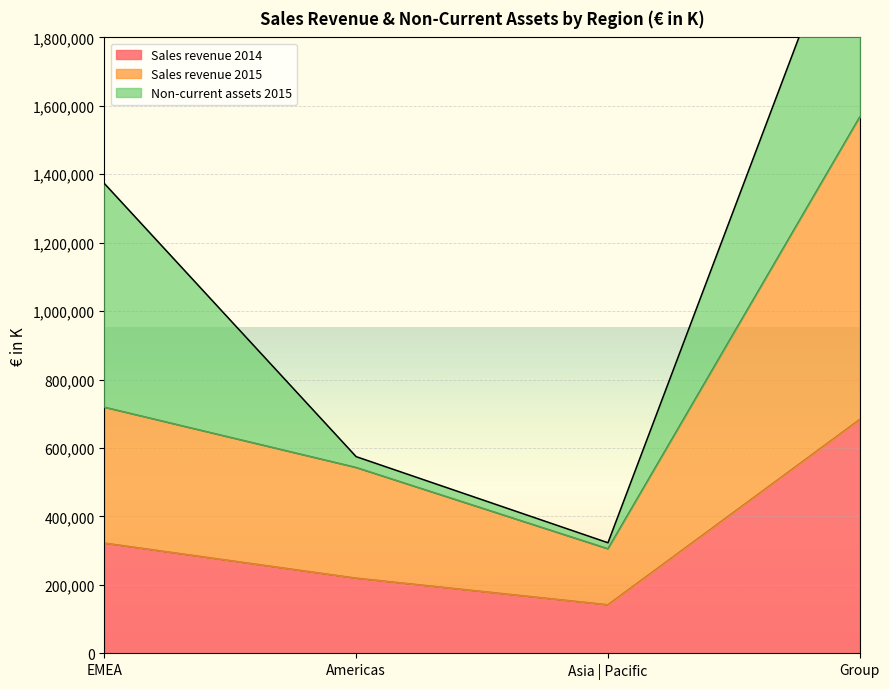

The value of Sales revenue 2014 at Group is 898196. True or false?

False